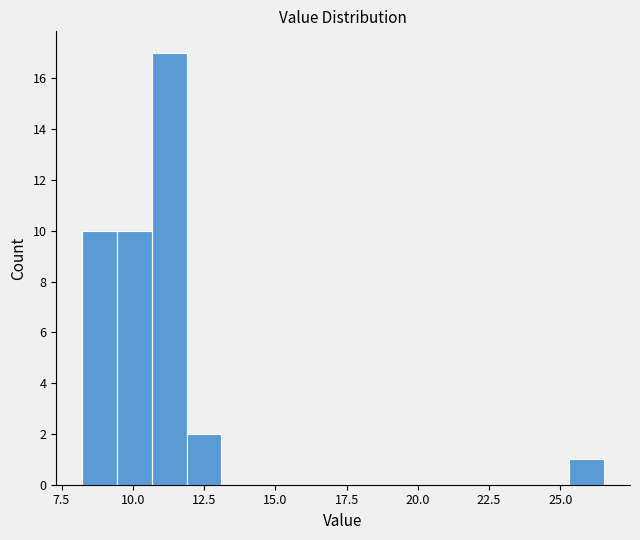

Around what value on the x-axis is the tallest bar? Give the approximate position of its centre, as read against the axis.

11.5